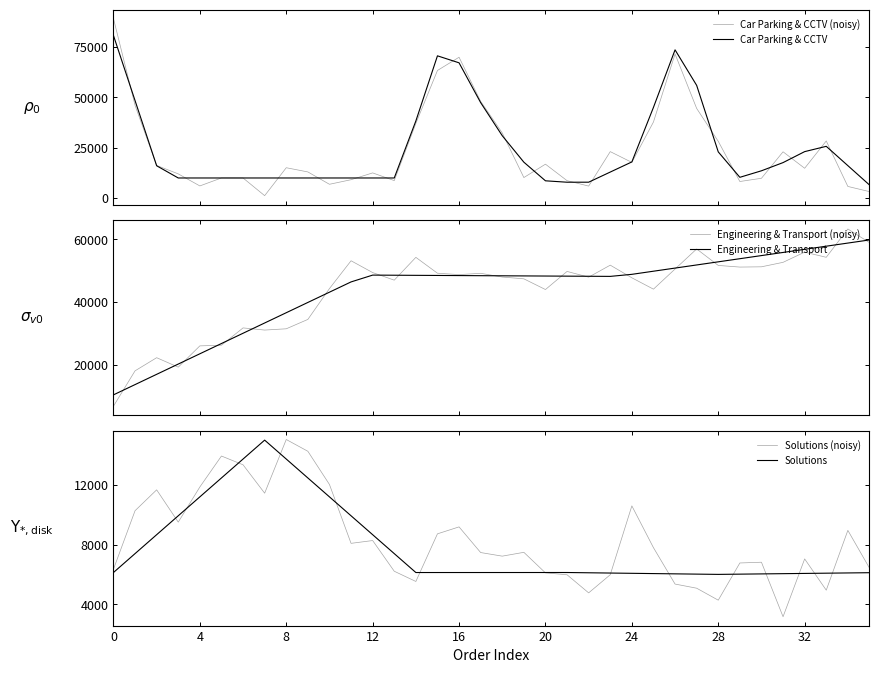

What is the lowest value of the Engineering & Transport series?

10384.9